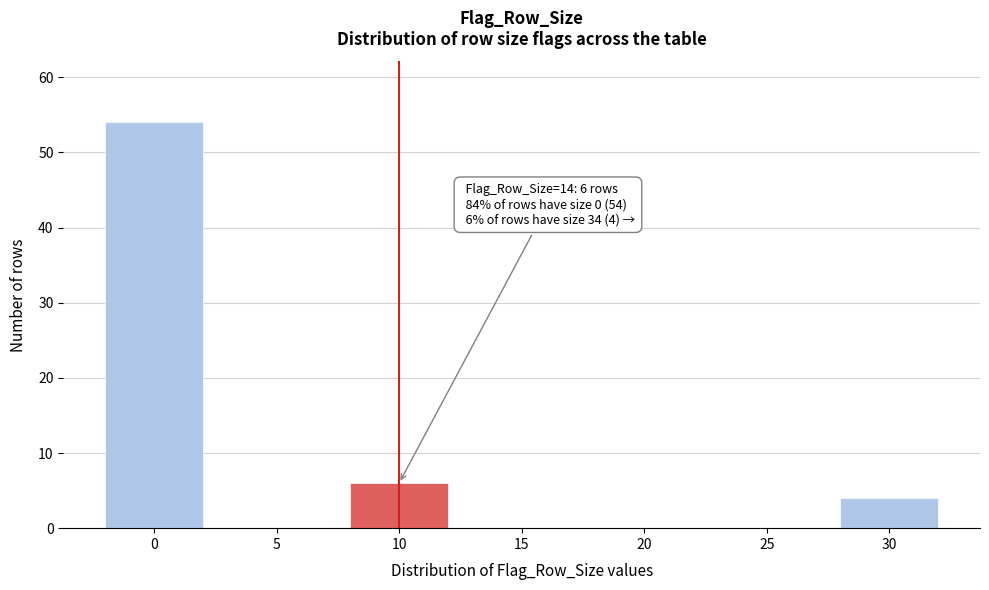

Reading left to right, list all the values displayed in this chart.

0=54	5=0	10=6	15=0	20=0	25=0	30=4